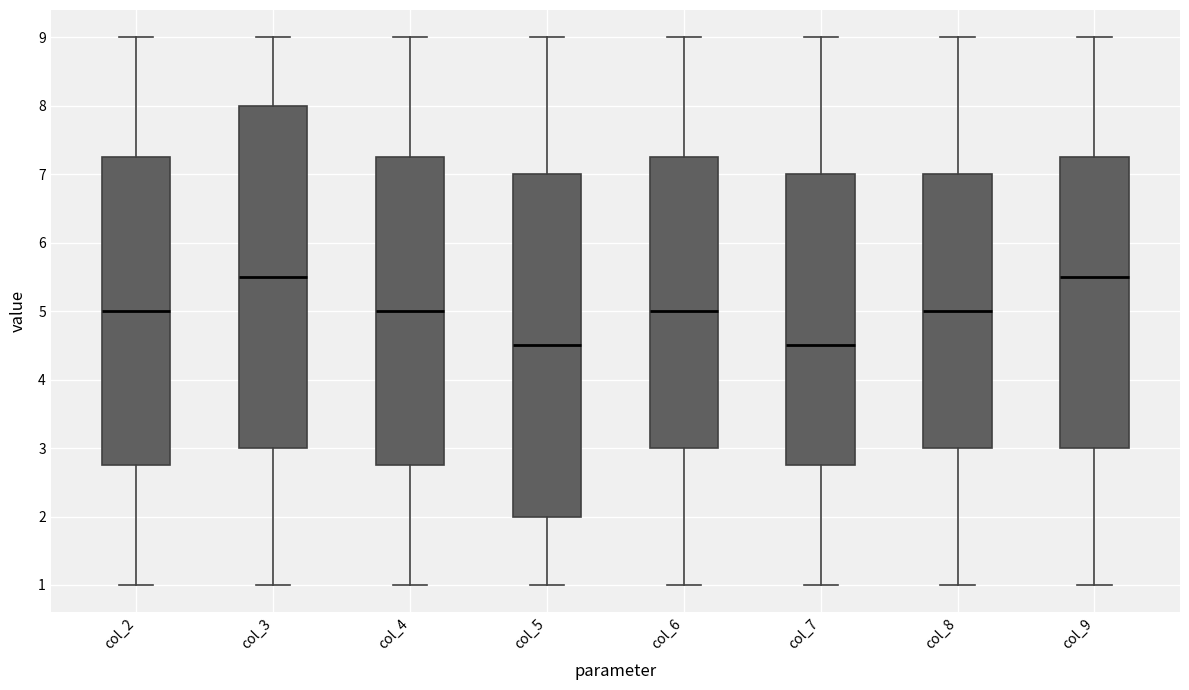

Reading left to right, transcribe this box plot: for each box, give where its median line is, the range the box spans, and where its two whiskers end, as read against the y-axis. The values are not printed on the chart, so give them approximately, as read against the axis.

col_2: median 5.0, box 2.8 to 7.3, whiskers 1.0 to 9.0
col_3: median 5.5, box 3.0 to 8.0, whiskers 1.0 to 9.0
col_4: median 5.0, box 2.8 to 7.3, whiskers 1.0 to 9.0
col_5: median 4.5, box 2.0 to 7.0, whiskers 1.0 to 9.0
col_6: median 5.0, box 3.0 to 7.3, whiskers 1.0 to 9.0
col_7: median 4.5, box 2.8 to 7.0, whiskers 1.0 to 9.0
col_8: median 5.0, box 3.0 to 7.0, whiskers 1.0 to 9.0
col_9: median 5.5, box 3.0 to 7.3, whiskers 1.0 to 9.0